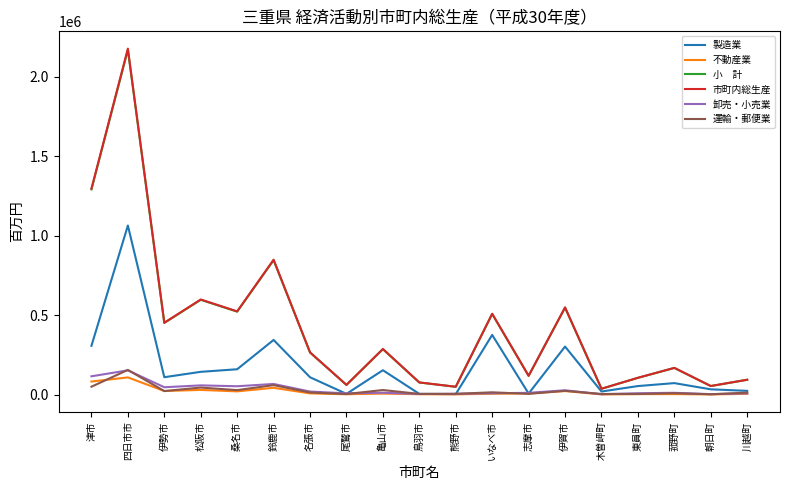

At which category is the sum across all series the highest?

四日市市